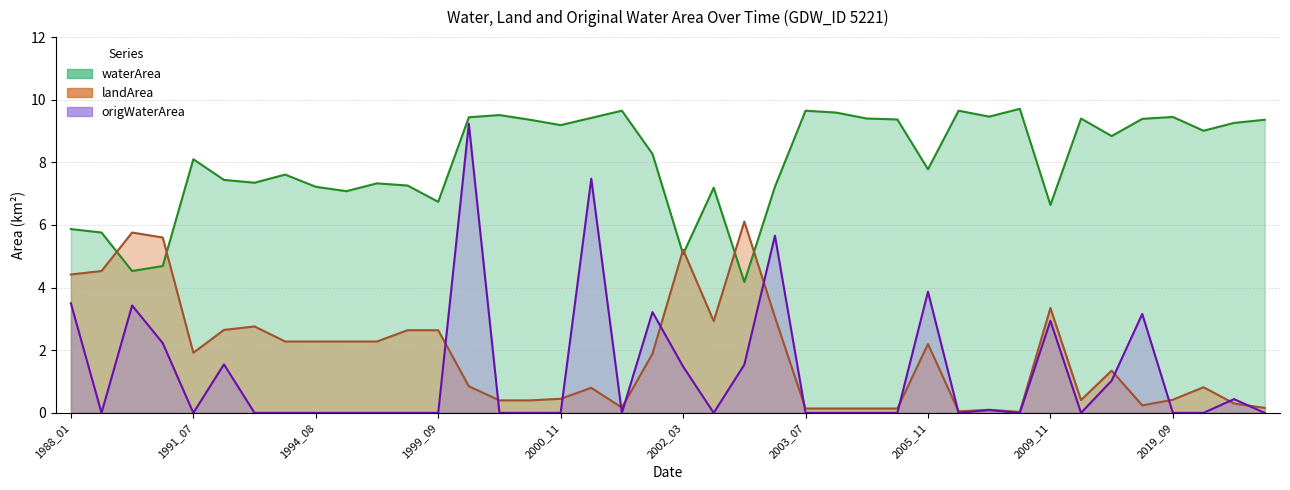

What is the value of the waterArea point at the 4th from the left?

4.7